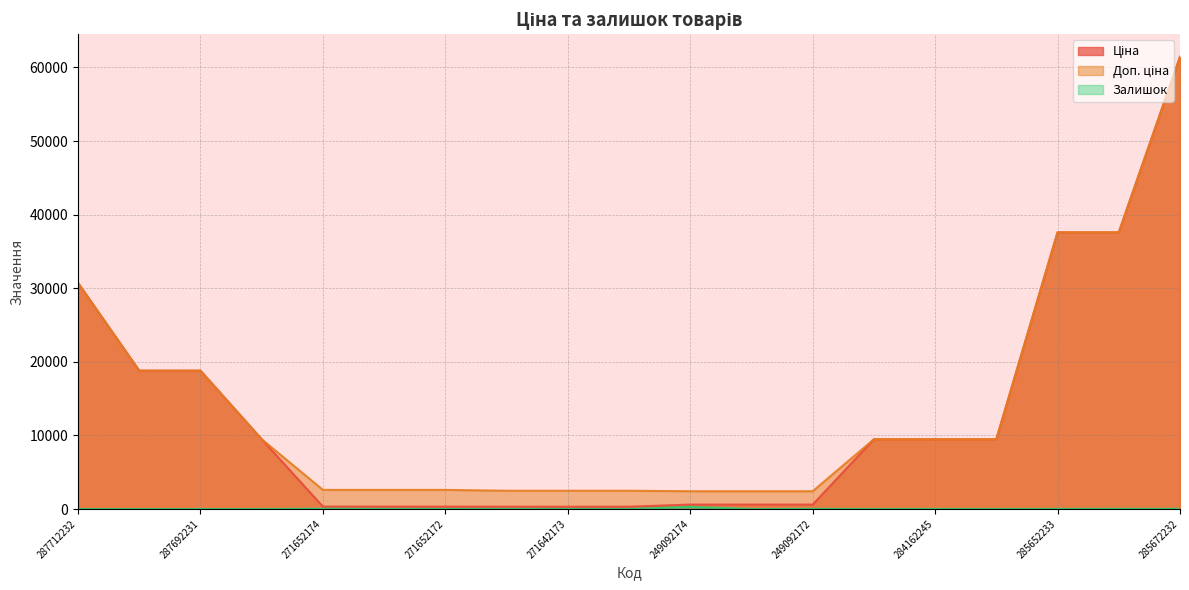

True or false: Доп. ціна and Залишок cross at least once.

False